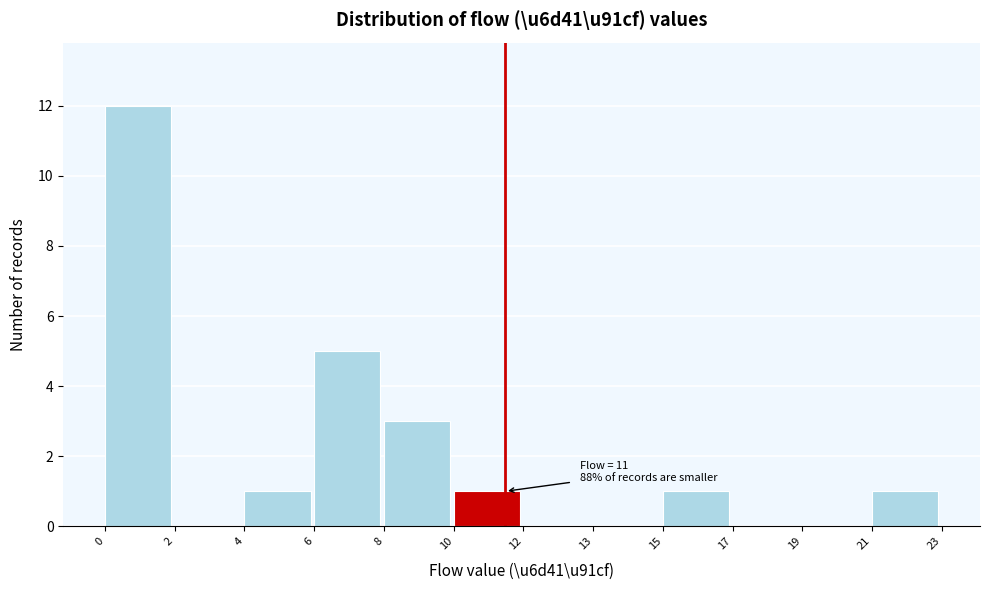

Reading left to right, list all the values displayed in this chart.

0=12	2=0	4=1	6=5	8=3	10=1	12=0	13=0	15=1	17=0	19=0	21=1